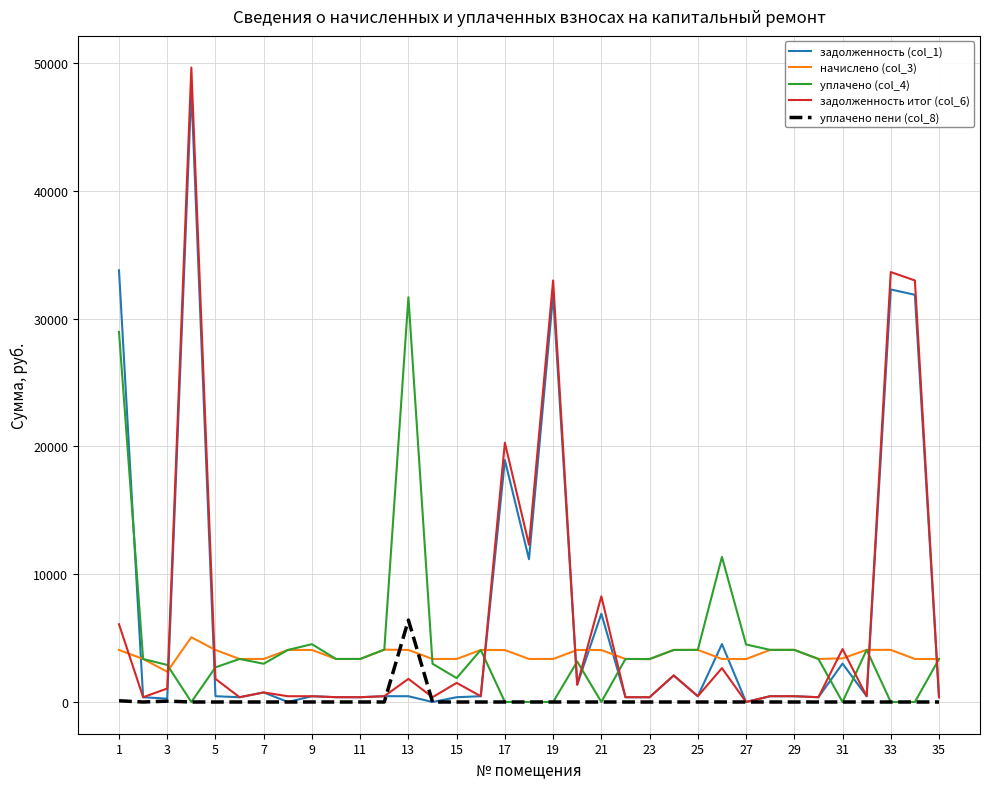

Which series has the widest spread of values?

задолженность итог (col_6)